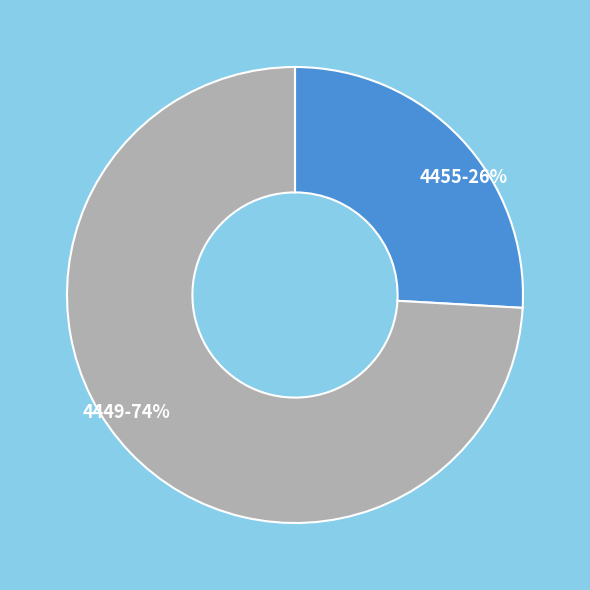

To the nearest percent, what is the difference between the 4455 and 4449 slice percentages?

48%